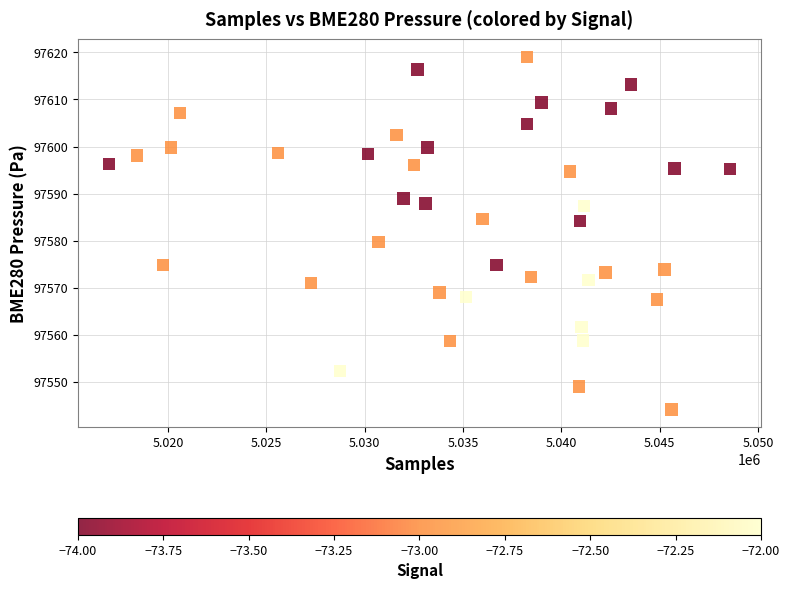

What Y value in the scatter plot is closest to 97581?

97579.7